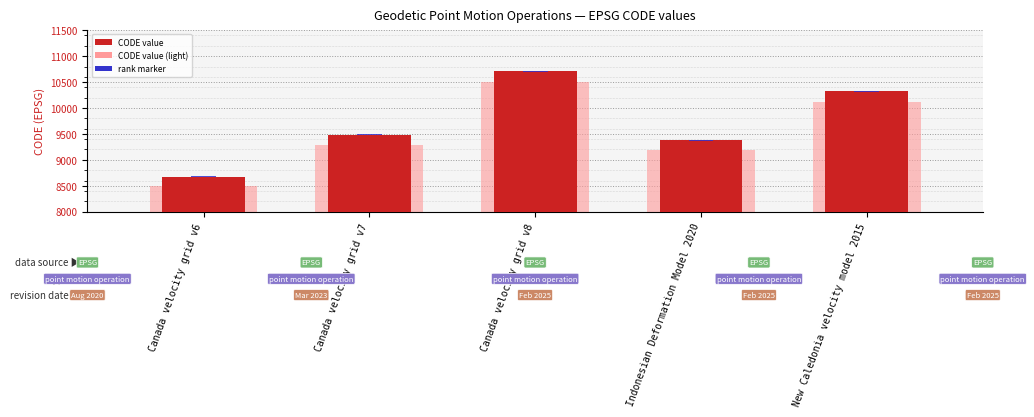

Where does the CODE series first go above 9483?

Canada velocity grid v8